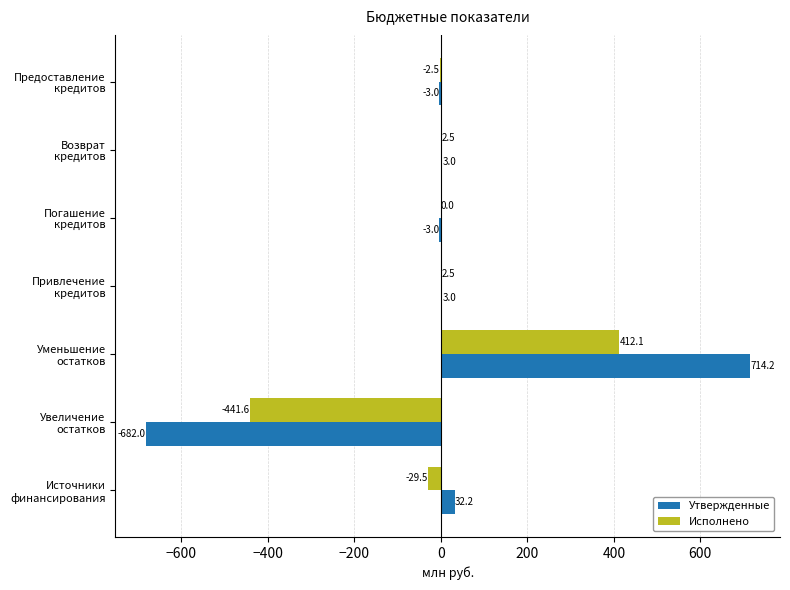

What are all the series names shown in the legend?

Утвержденные, Исполнено